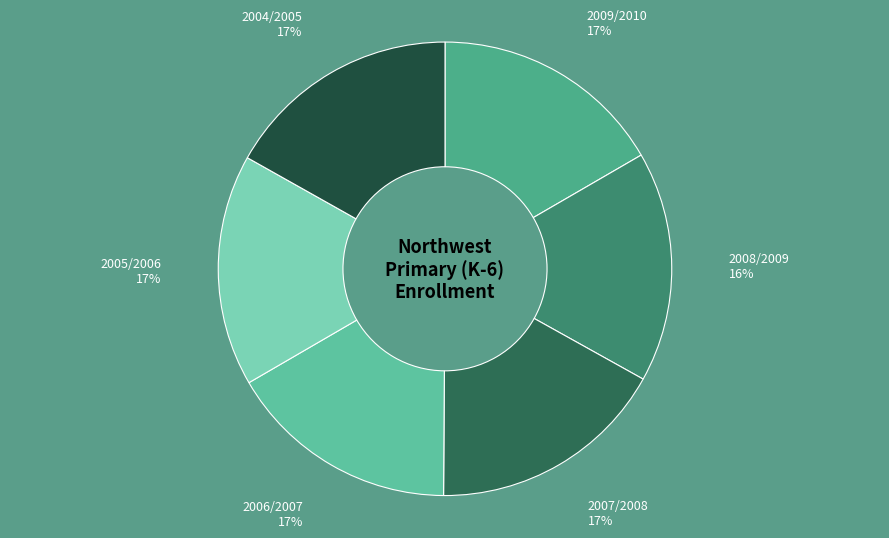

How many segments does this pie chart have?

6